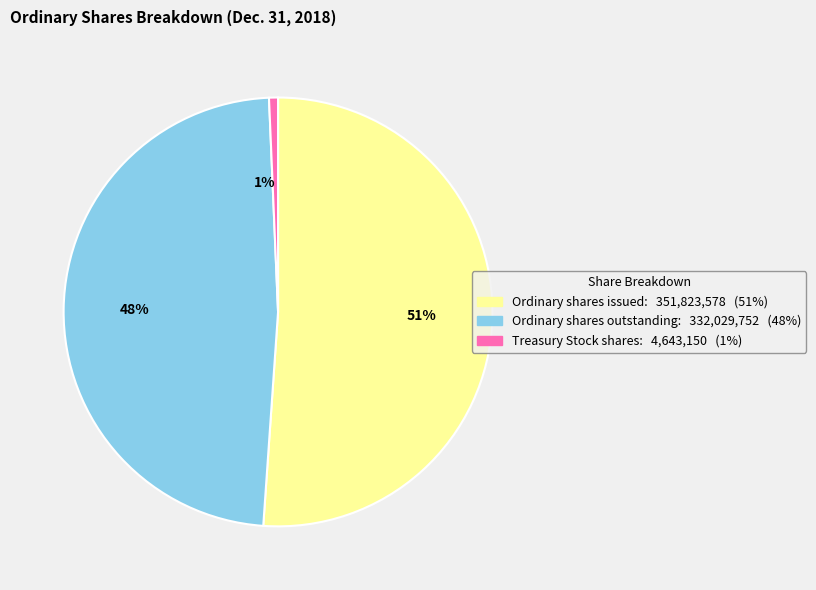

Which category has the biggest portion of the pie?

51%